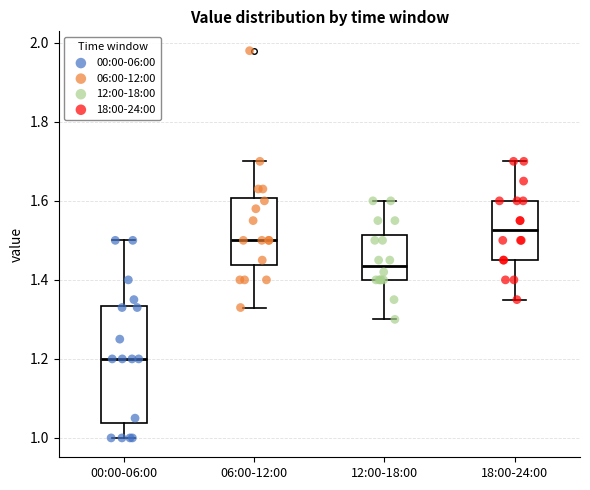

Comparing the boxes themselves (not the whiskers), which one is the tallest?

00:00-06:00